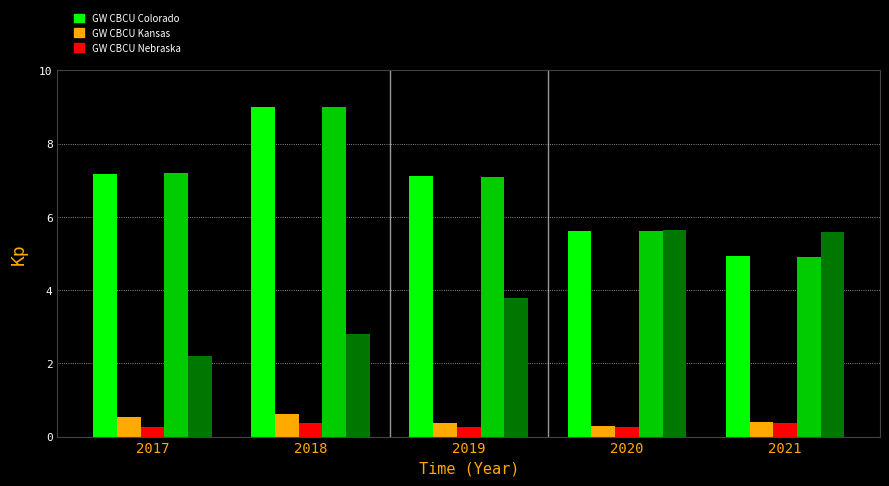

What is the maximum value shown in the chart?

9.0